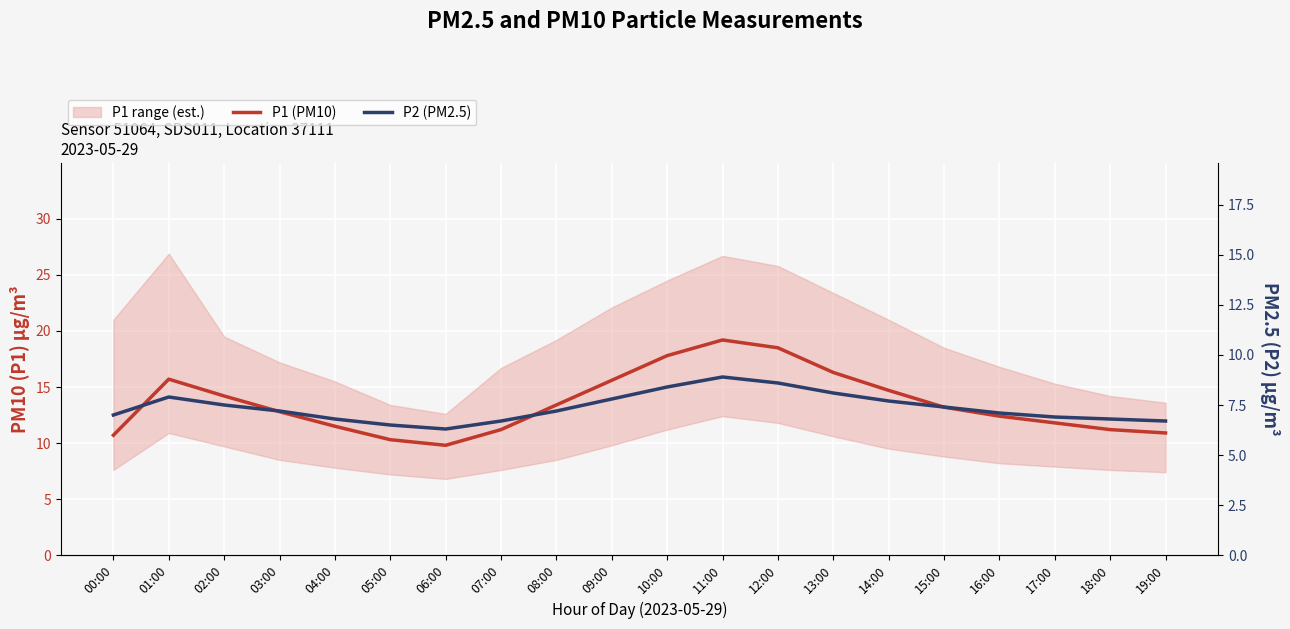

Is it true that P1 (PM10) equals 21.1 at 15:00?

False